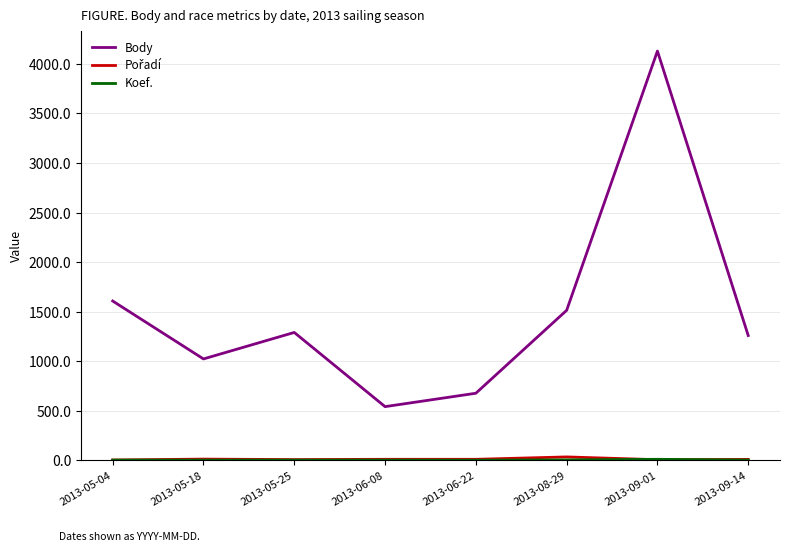

Which series has the widest spread of values?

Body